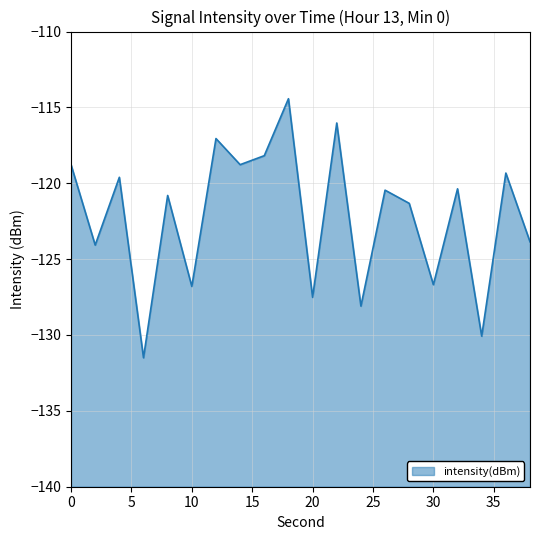

What is the difference between the values at 18 and 8?

6.4